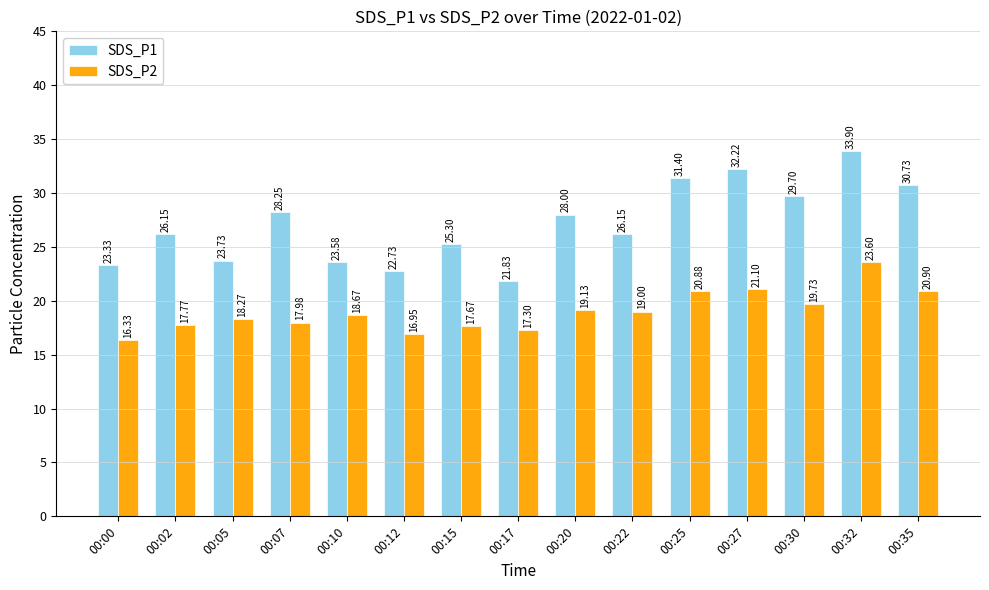

Which series has the largest range (max minus min)?

SDS_P1